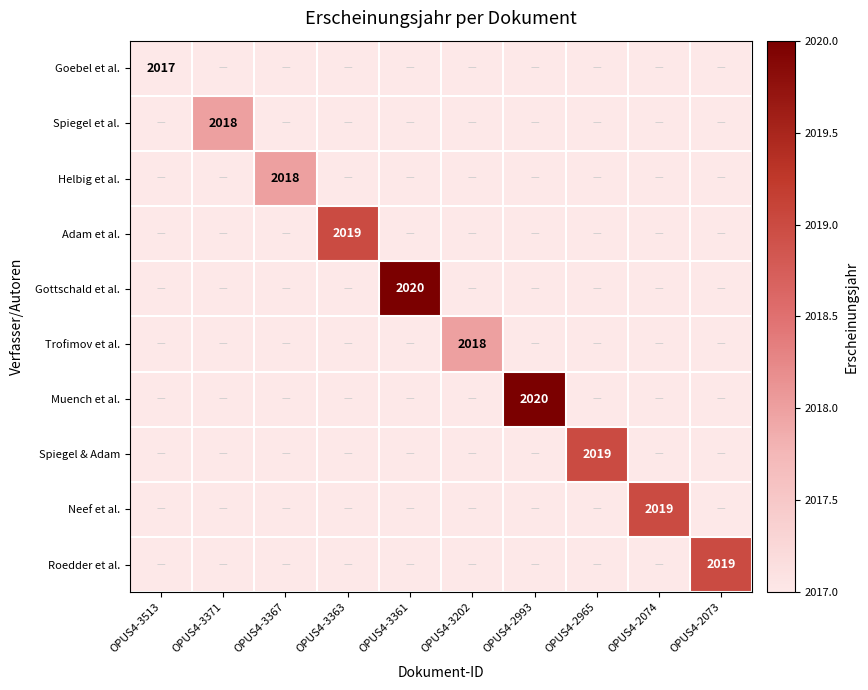

True or false: Spiegel & Adam has a value of 2019 at OPUS4-2965.

True